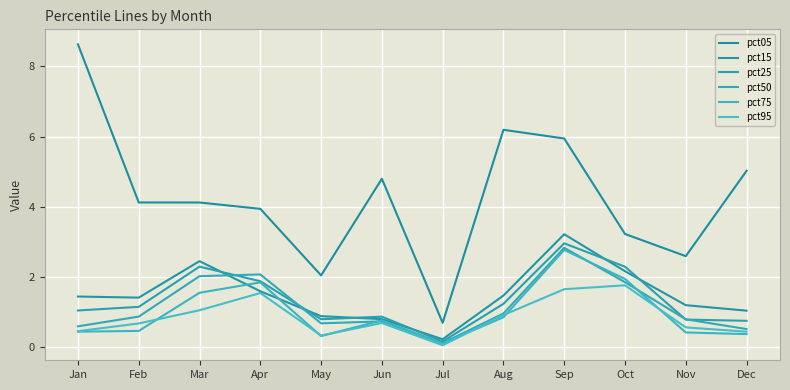

What is the difference between the maximum and minimum values in the pct05 series?

7.9